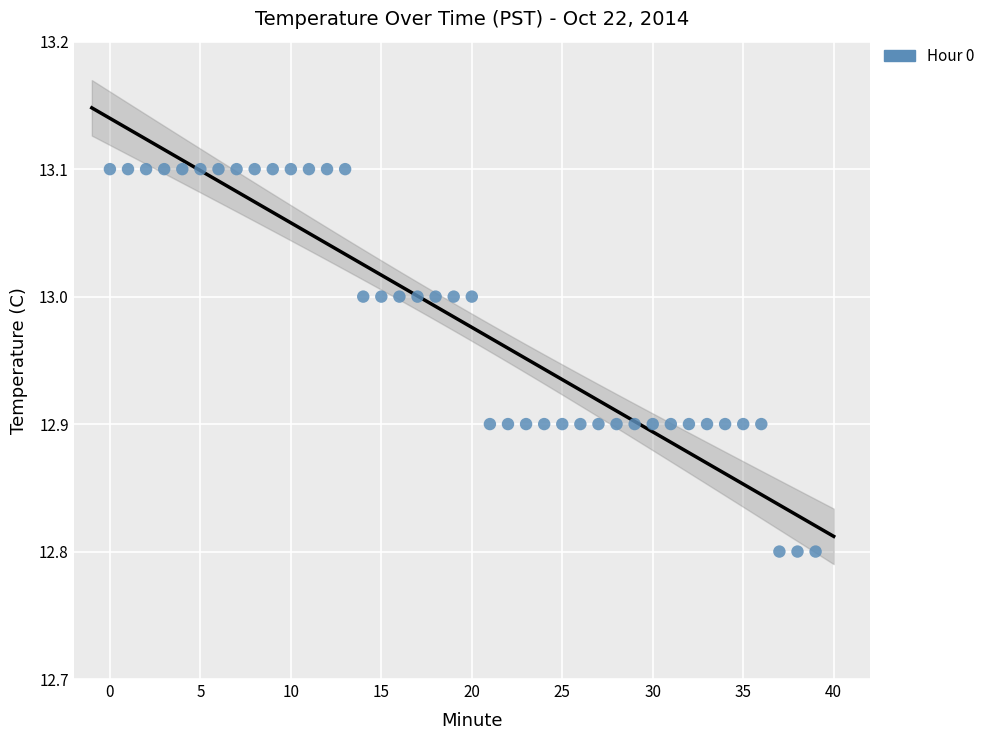

What is the range of Y values (max minus min)?

0.3